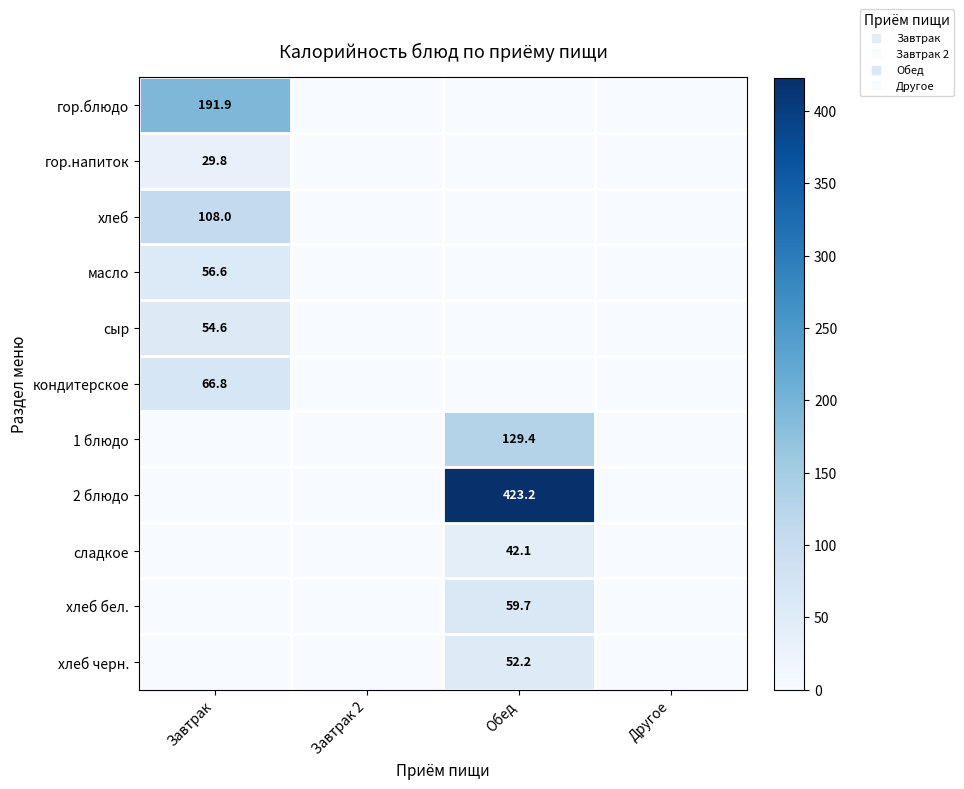

What is the sum of all хлеб бел. values?

59.7